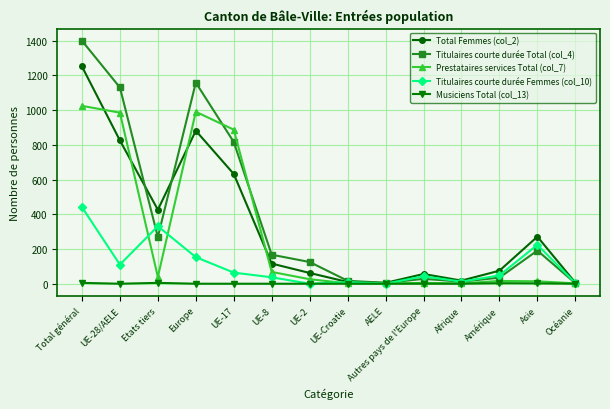

What is the label of the 14th point from the right?

Total général